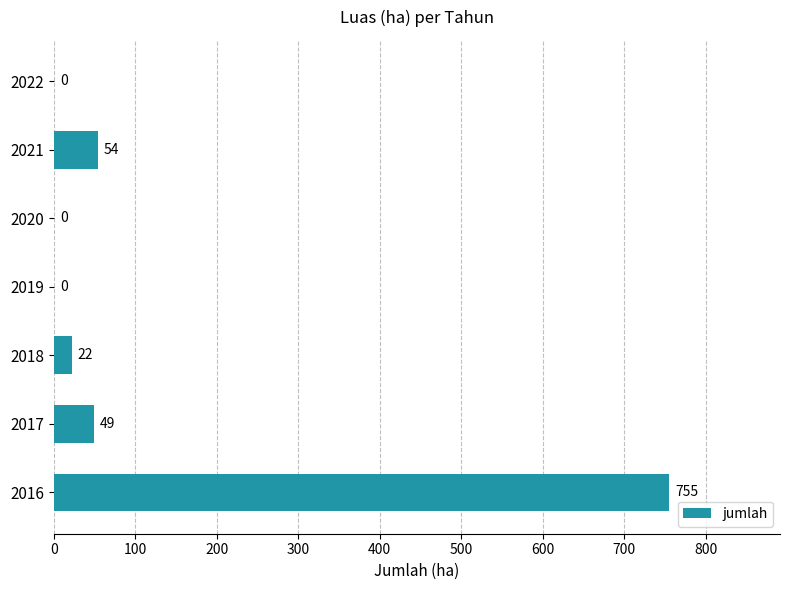

What is the change in value from 2017 to 2022?

-49